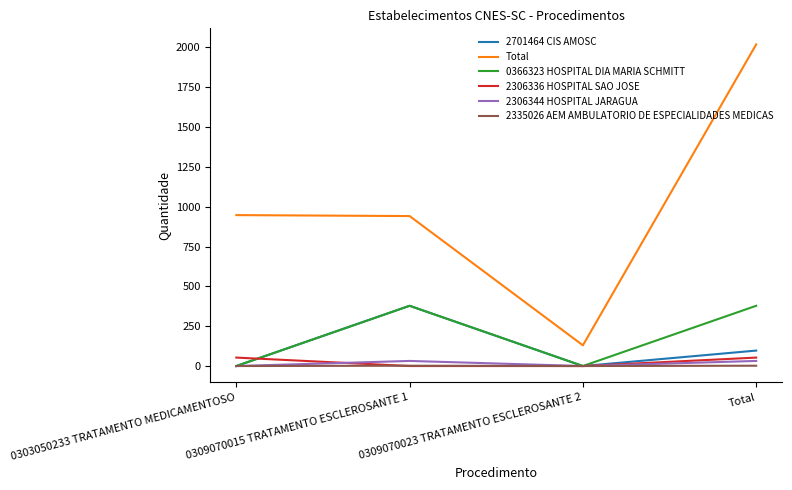

Which series has the largest total across all categories?

Total